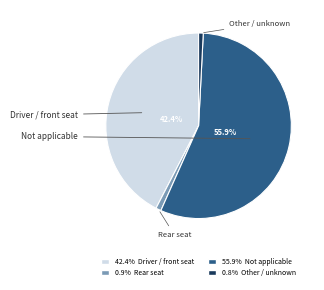

Count the number of slices in the pie.

4